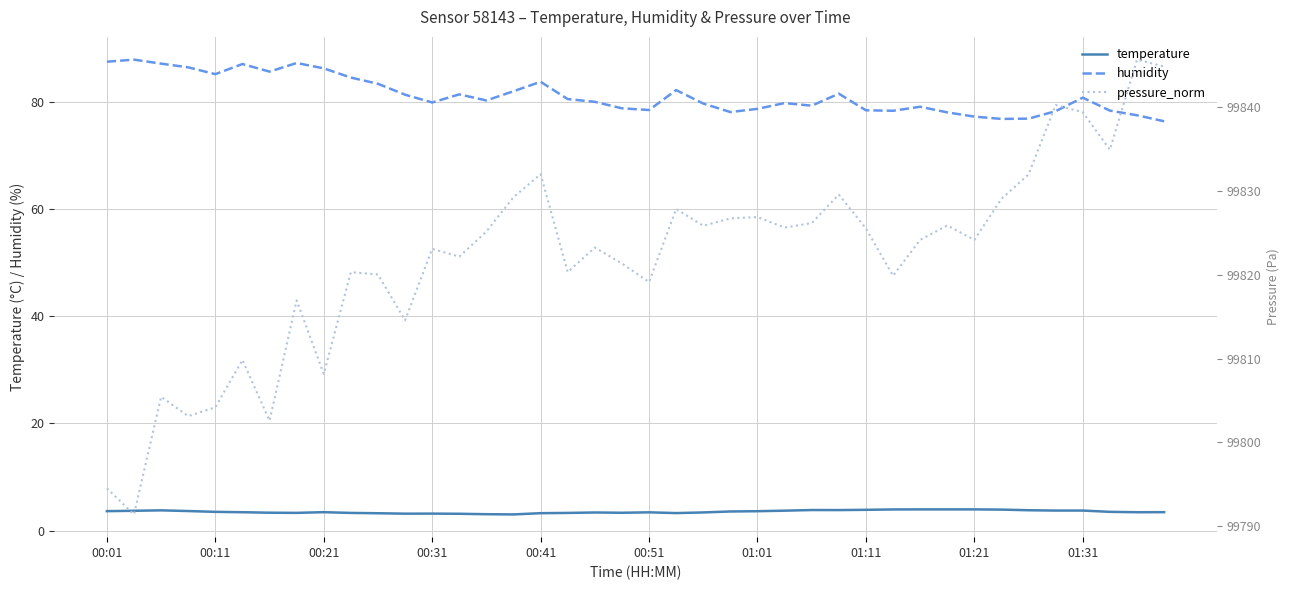

True or false: temperature and pressure_norm cross at least once.

False